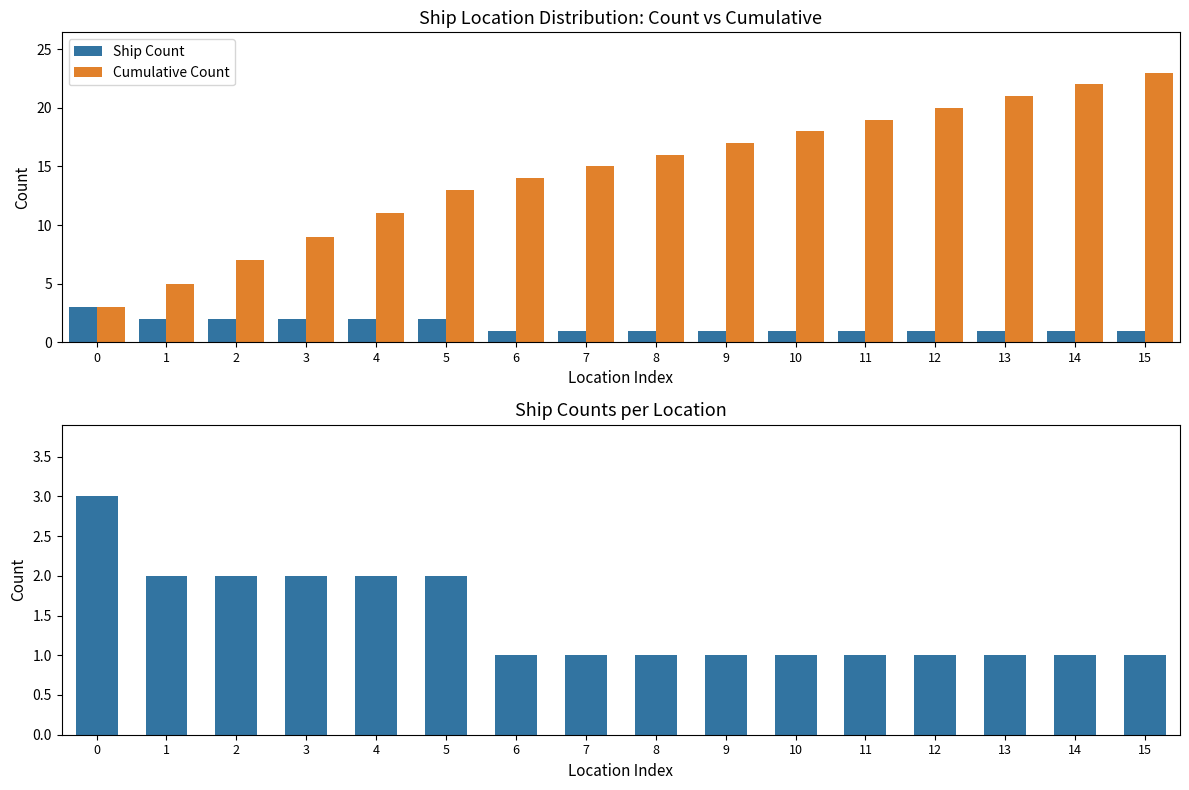

Which series has the widest spread of values?

Cumulative Count